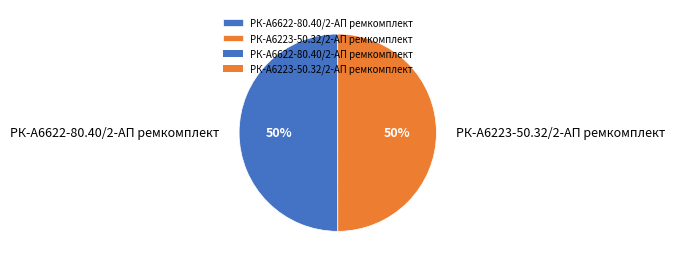

How many segments does this pie chart have?

2